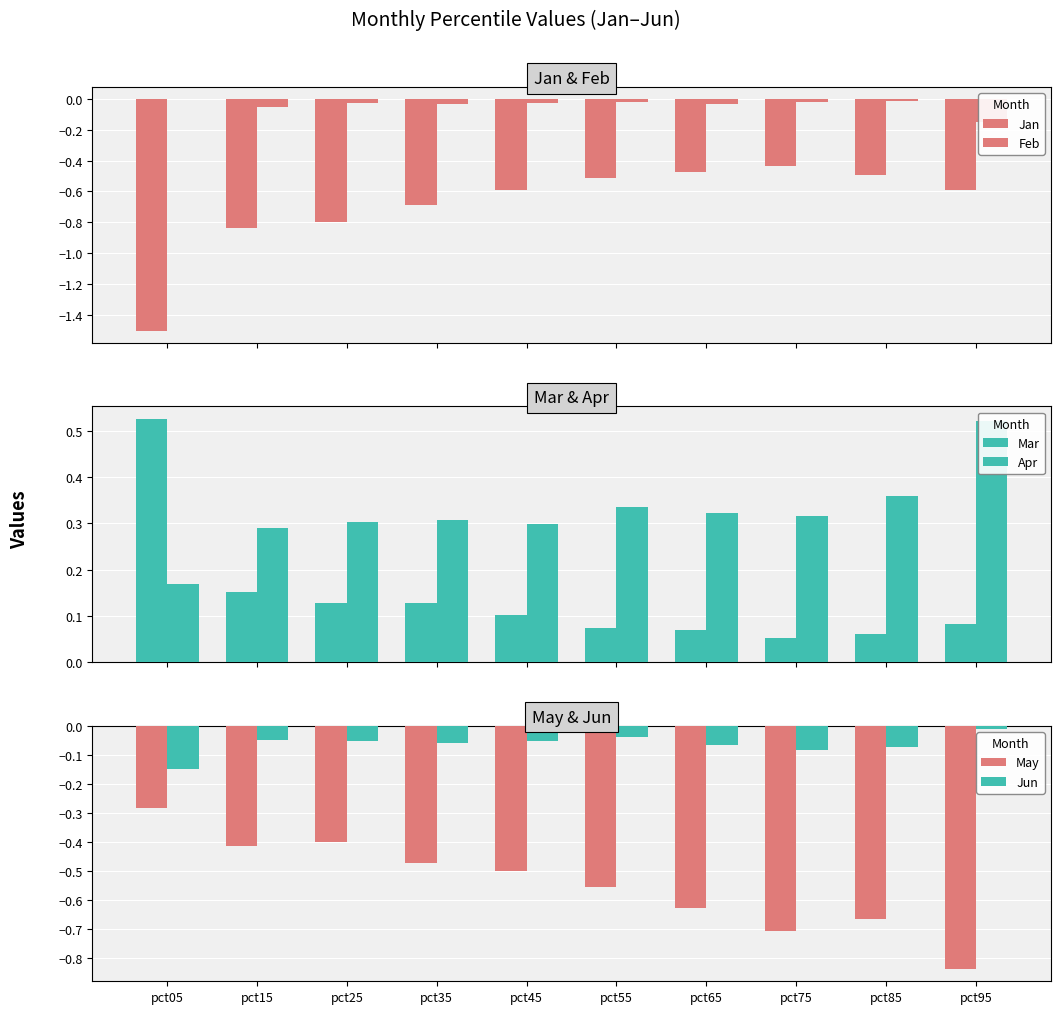

Between pct45 and pct55, which is larger?

pct55